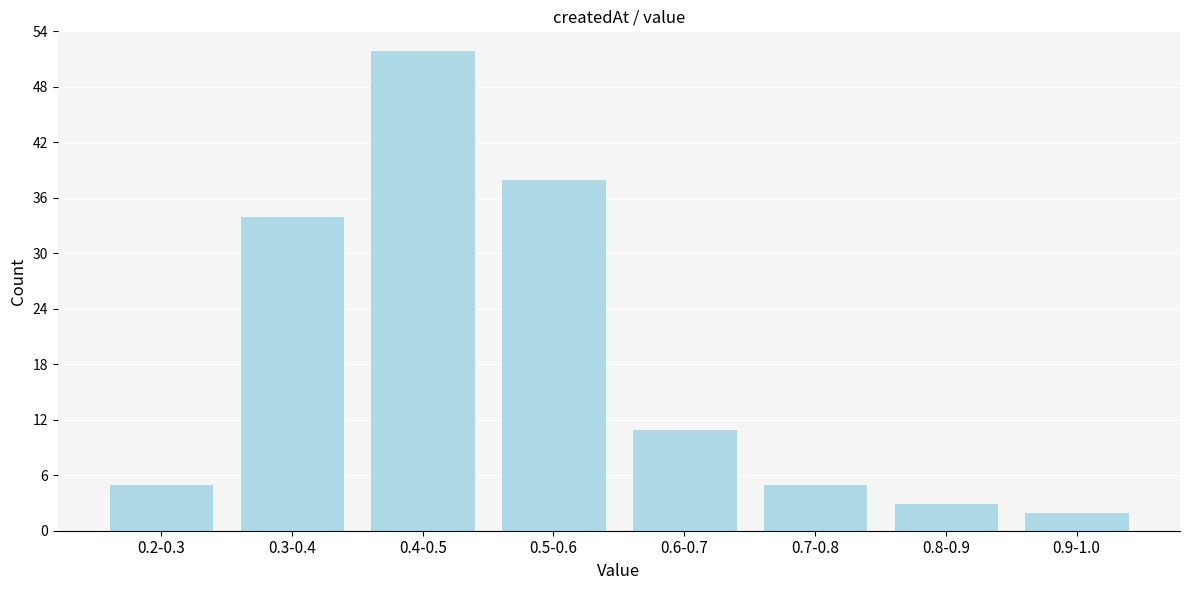

Reading left to right, extract all data points from this chart.

0.2-0.3=5	0.3-0.4=34	0.4-0.5=52	0.5-0.6=38	0.6-0.7=11	0.7-0.8=5	0.8-0.9=3	0.9-1.0=2